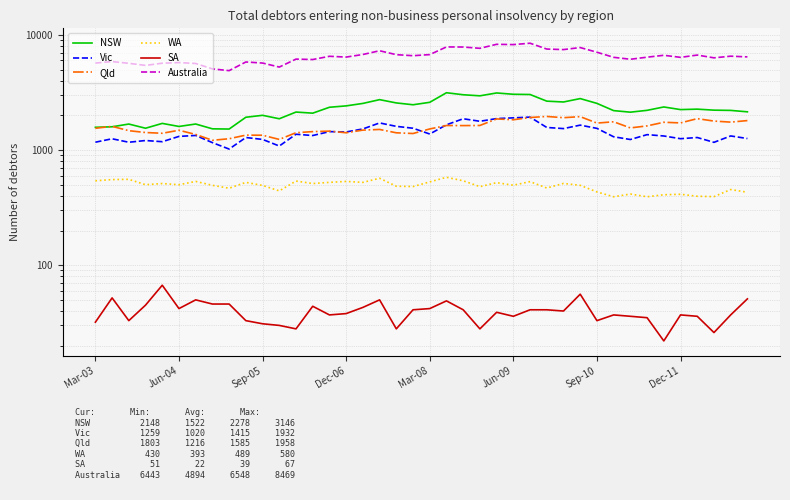

What is the average value of the WA series?

489